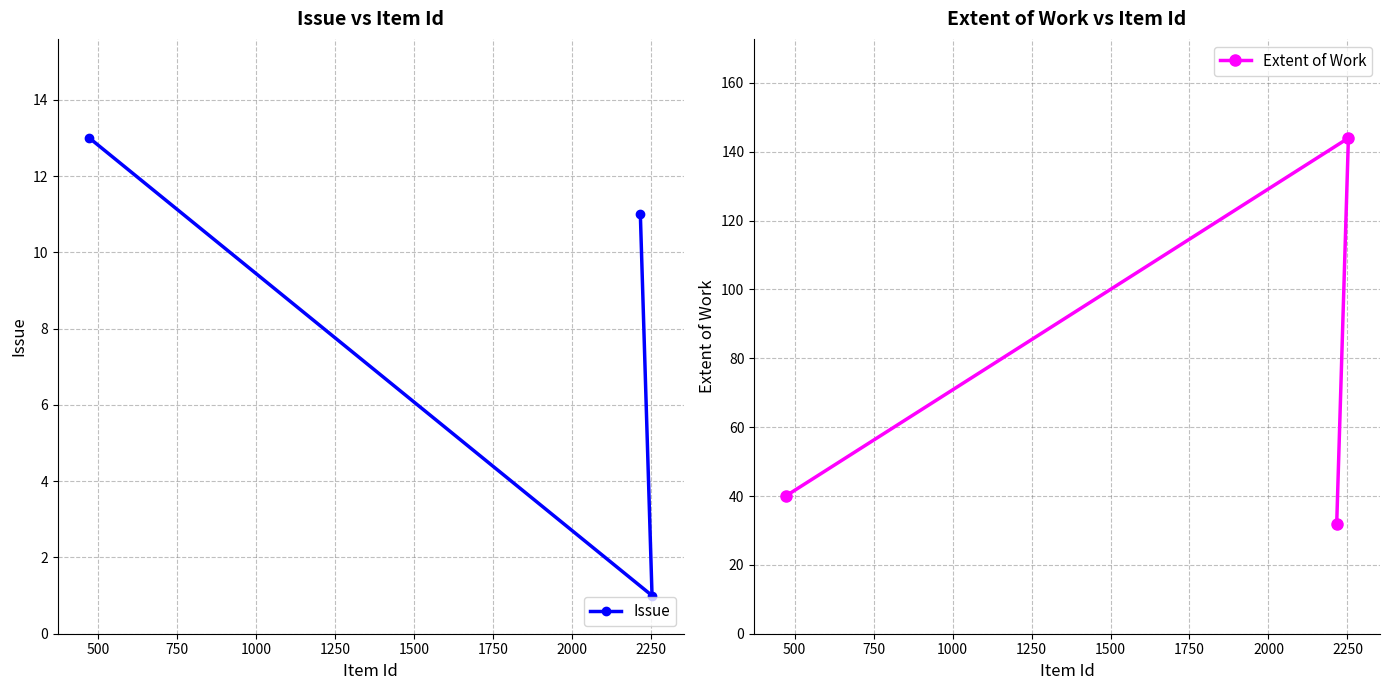

Reading left to right, what are all the values shown in this chart?

Issue: 13	11	1
Extent of Work: 40	32	144